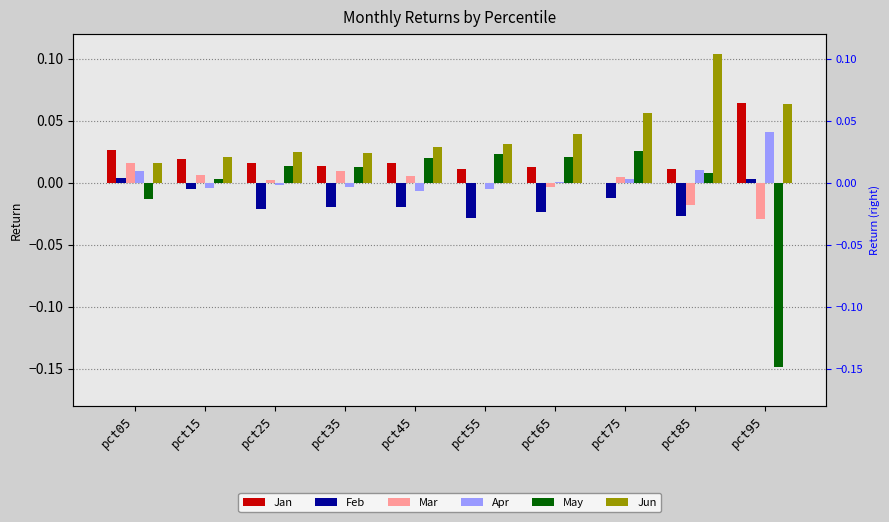

At which category is the sum across all series the highest?

pct85